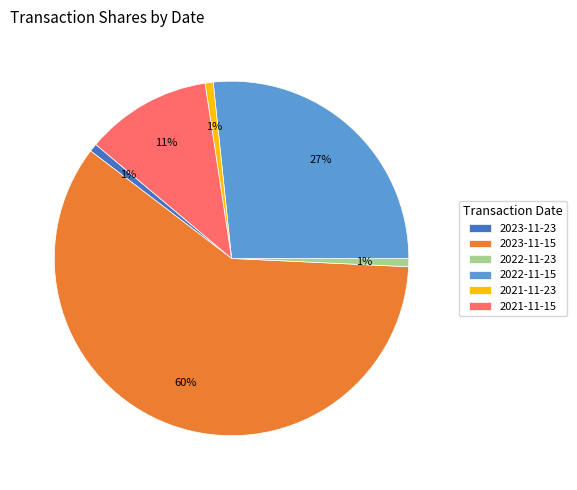

What is the largest slice in the pie chart?

2023-11-15